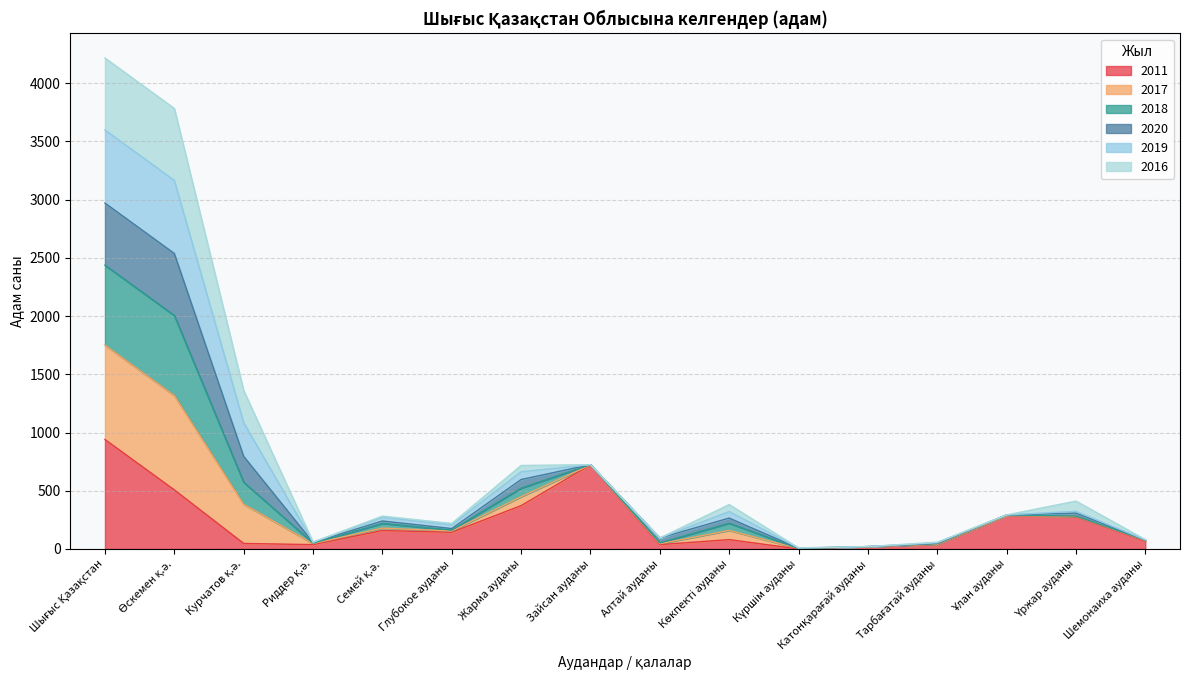

Which series changed the most between Шығыс Қазақстан and Глубокое ауданы?

2017